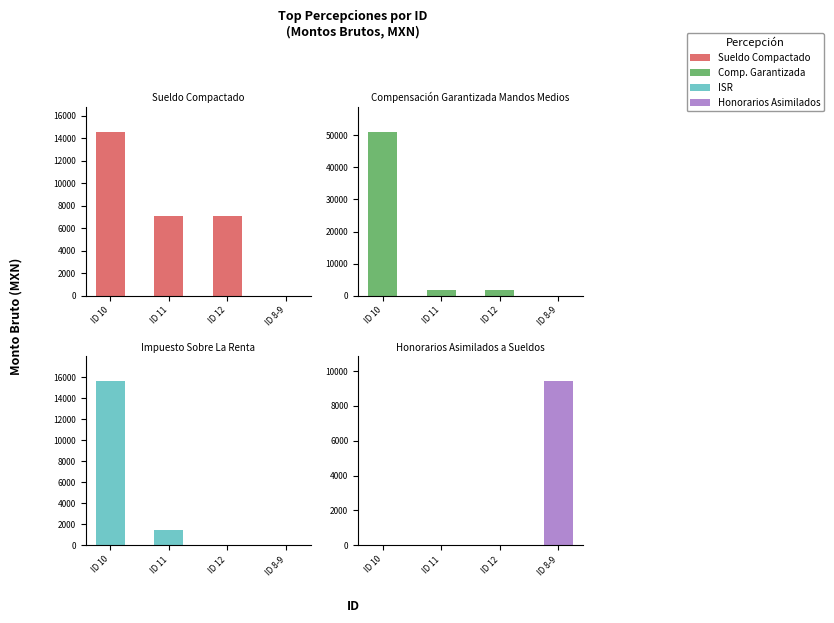

At how many categories does at least one series exceed 3311?

4